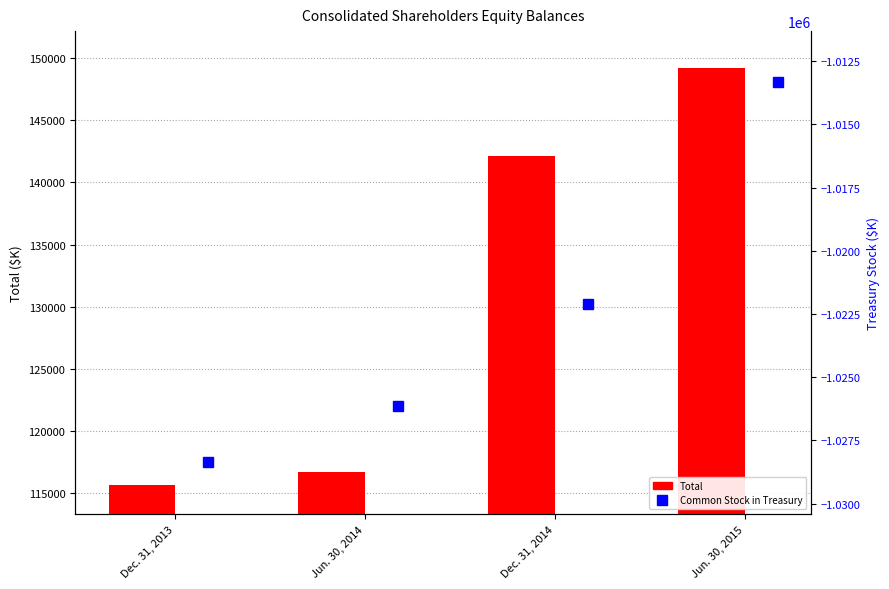

Between Dec. 31, 2013 and Jun. 30, 2015, which series saw the biggest shift?

Total